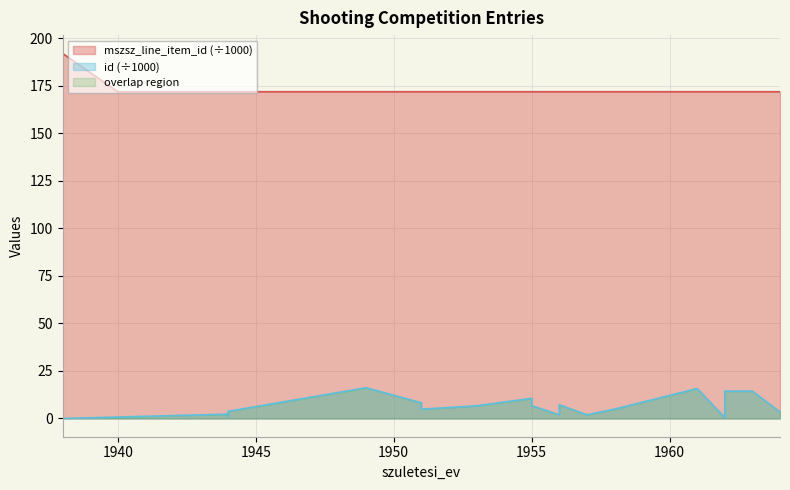

At which label is id closest to 8?

1951